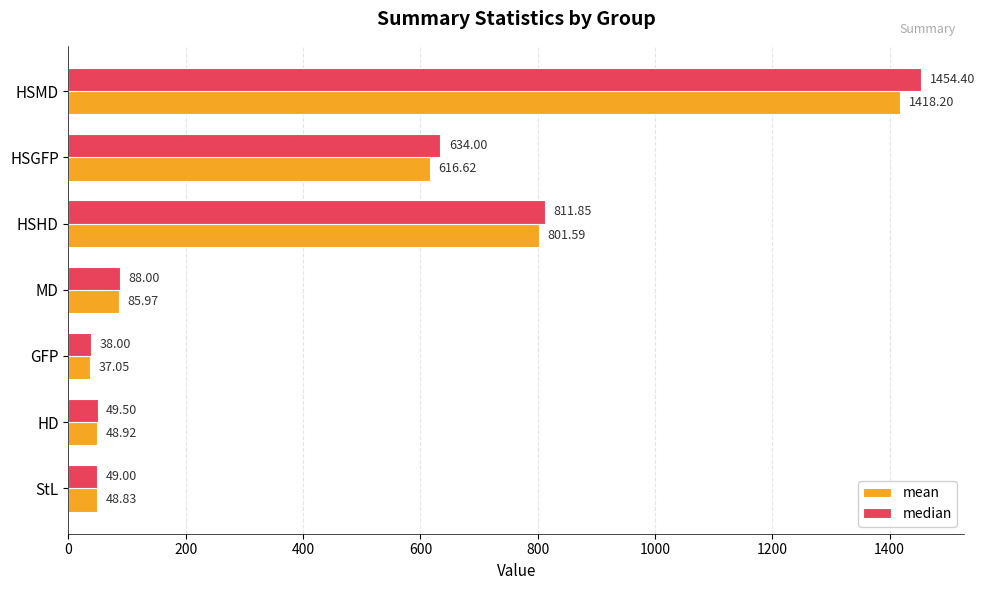

What is the sum of all mean values?

3057.2